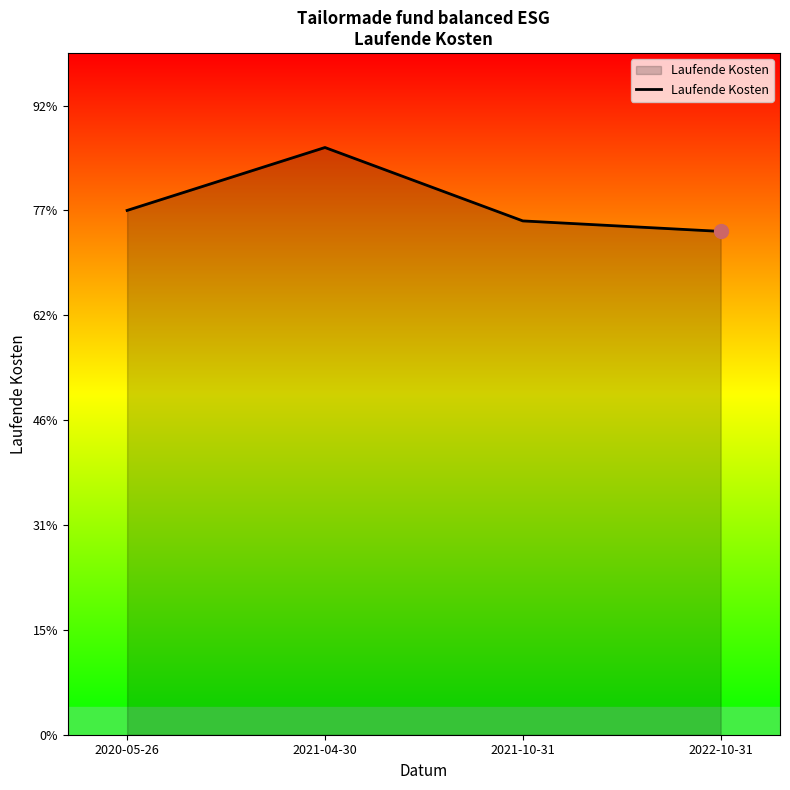

Rank the categories by value from lowest to highest.

2022-10-31, 2021-10-31, 2020-05-26, 2021-04-30